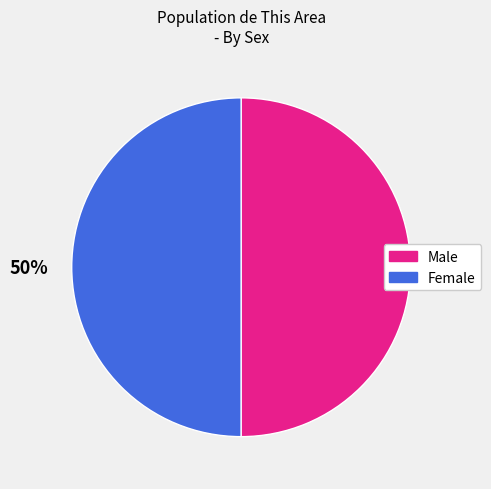

The Female slice represents 50% of the pie. True or false?

True